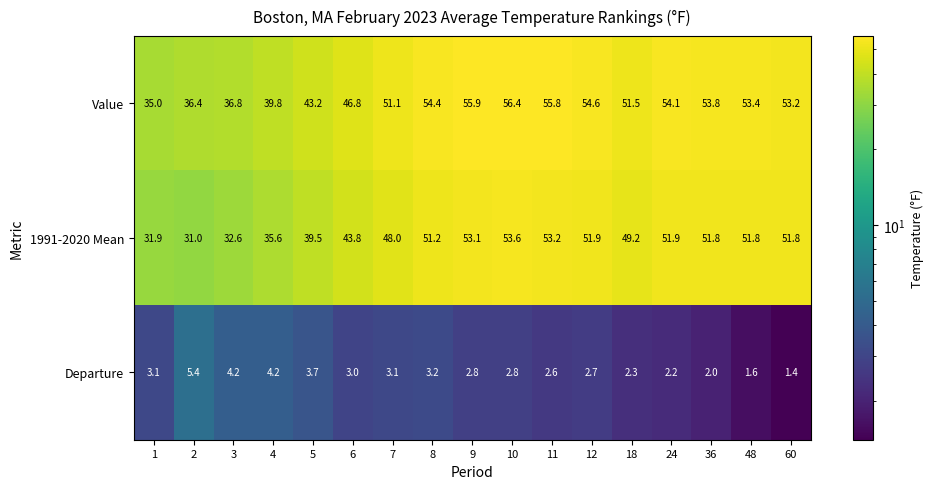

Is it true that Departure equals 2.0 at 3?

False